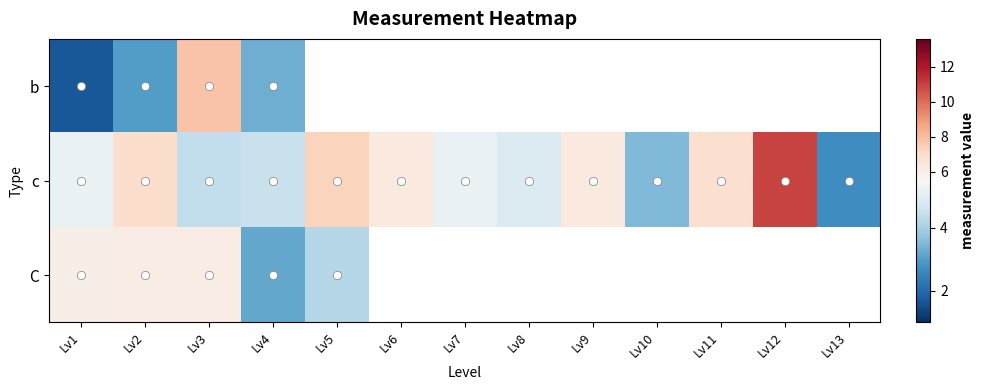

At which category is the sum across all series the highest?

Lv3